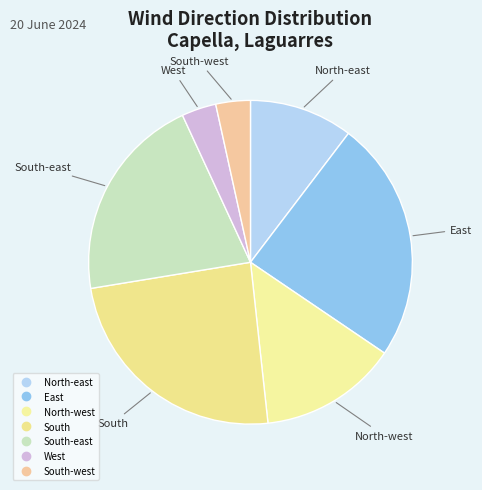

How many slices are in this pie chart?

7